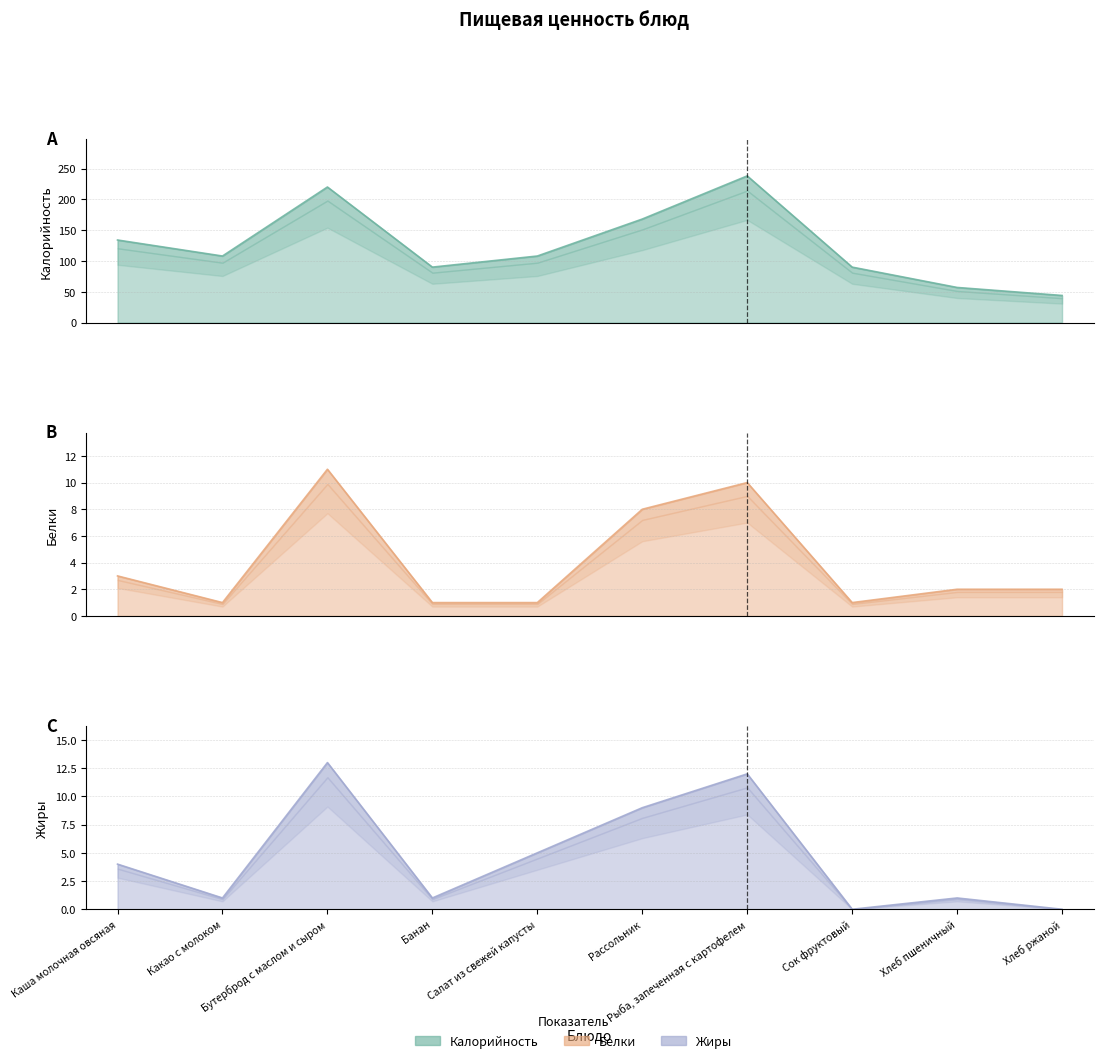

At which label does Калорийность first exceed 108?

Каша молочная овсяная